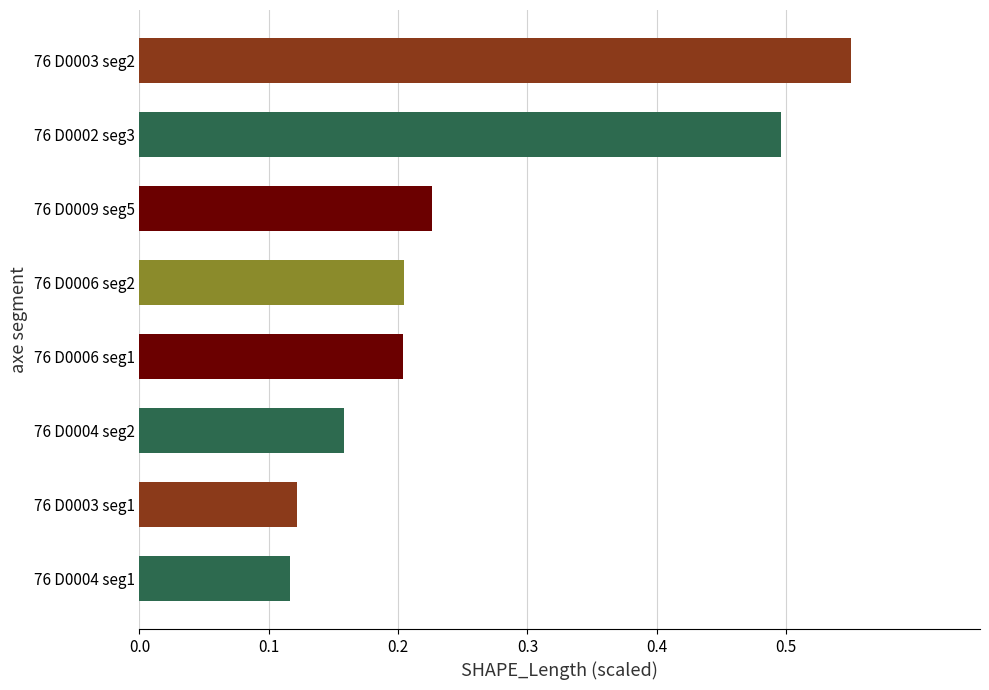

Reading left to right, list all the values displayed in this chart.

0.1	0.1	0.2	0.2	0.2	0.2	0.5	0.6